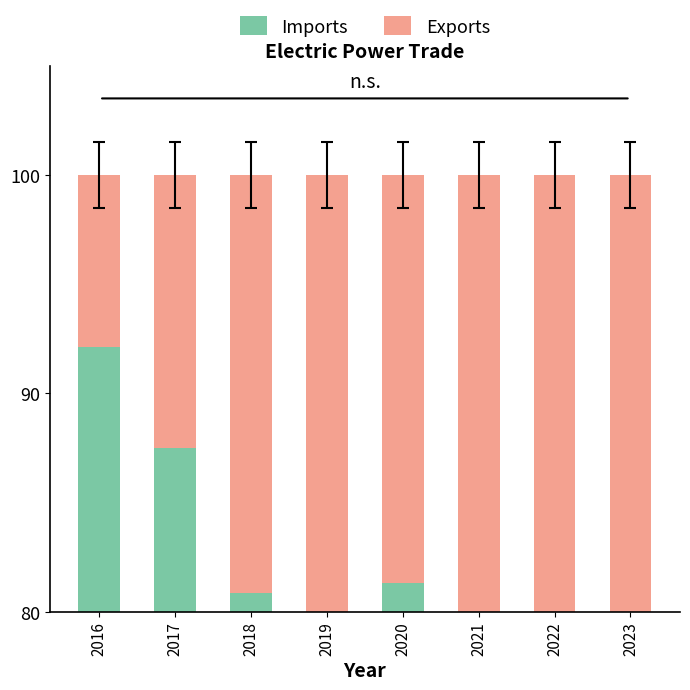

Reading right to left, what are all the values shown in this chart?

Imports: 2023=66.0	2022=78.3	2021=79.3	2020=81.3	2019=74.7	2018=80.8	2017=87.5	2016=92.1
Exports: 2023=34.0	2022=21.7	2021=20.7	2020=18.7	2019=25.3	2018=19.2	2017=12.5	2016=7.9